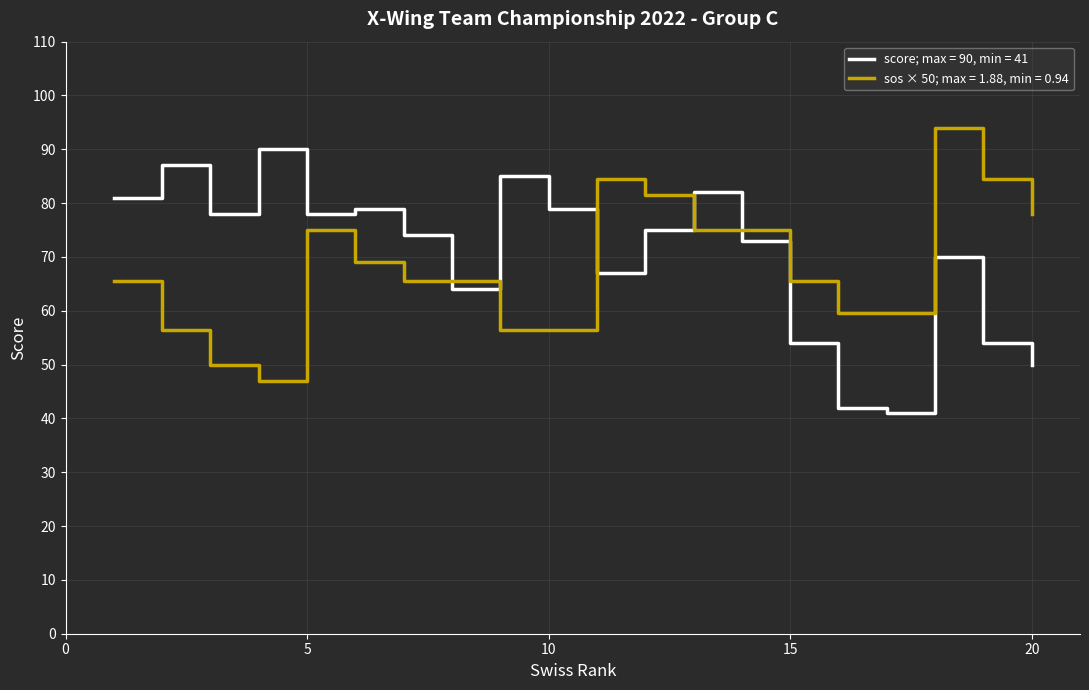

Which series has the widest spread of values?

score; max = 90, min = 41